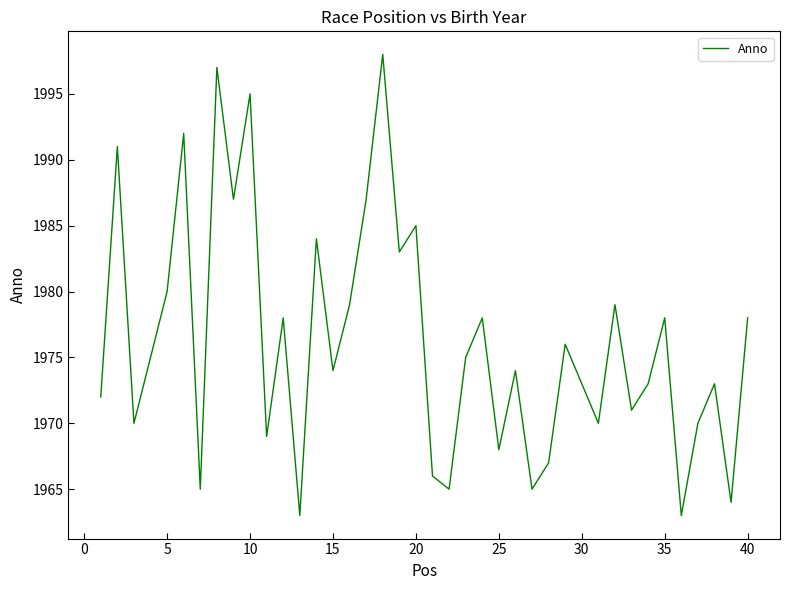

What is the difference between the maximum and minimum values?

35